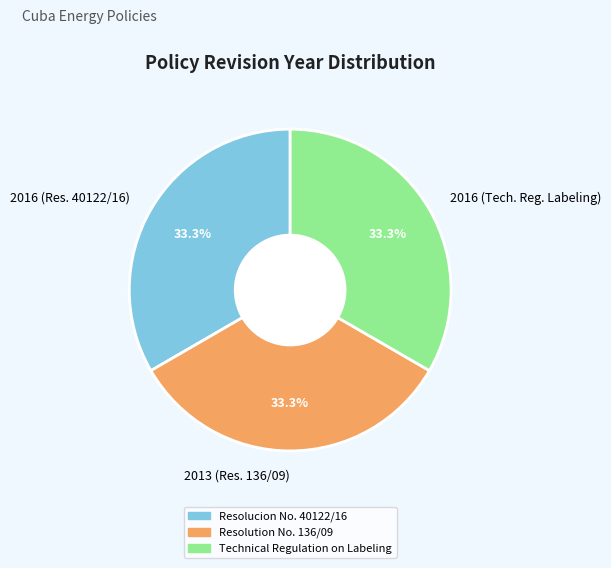

Does any single category account for the majority?

No